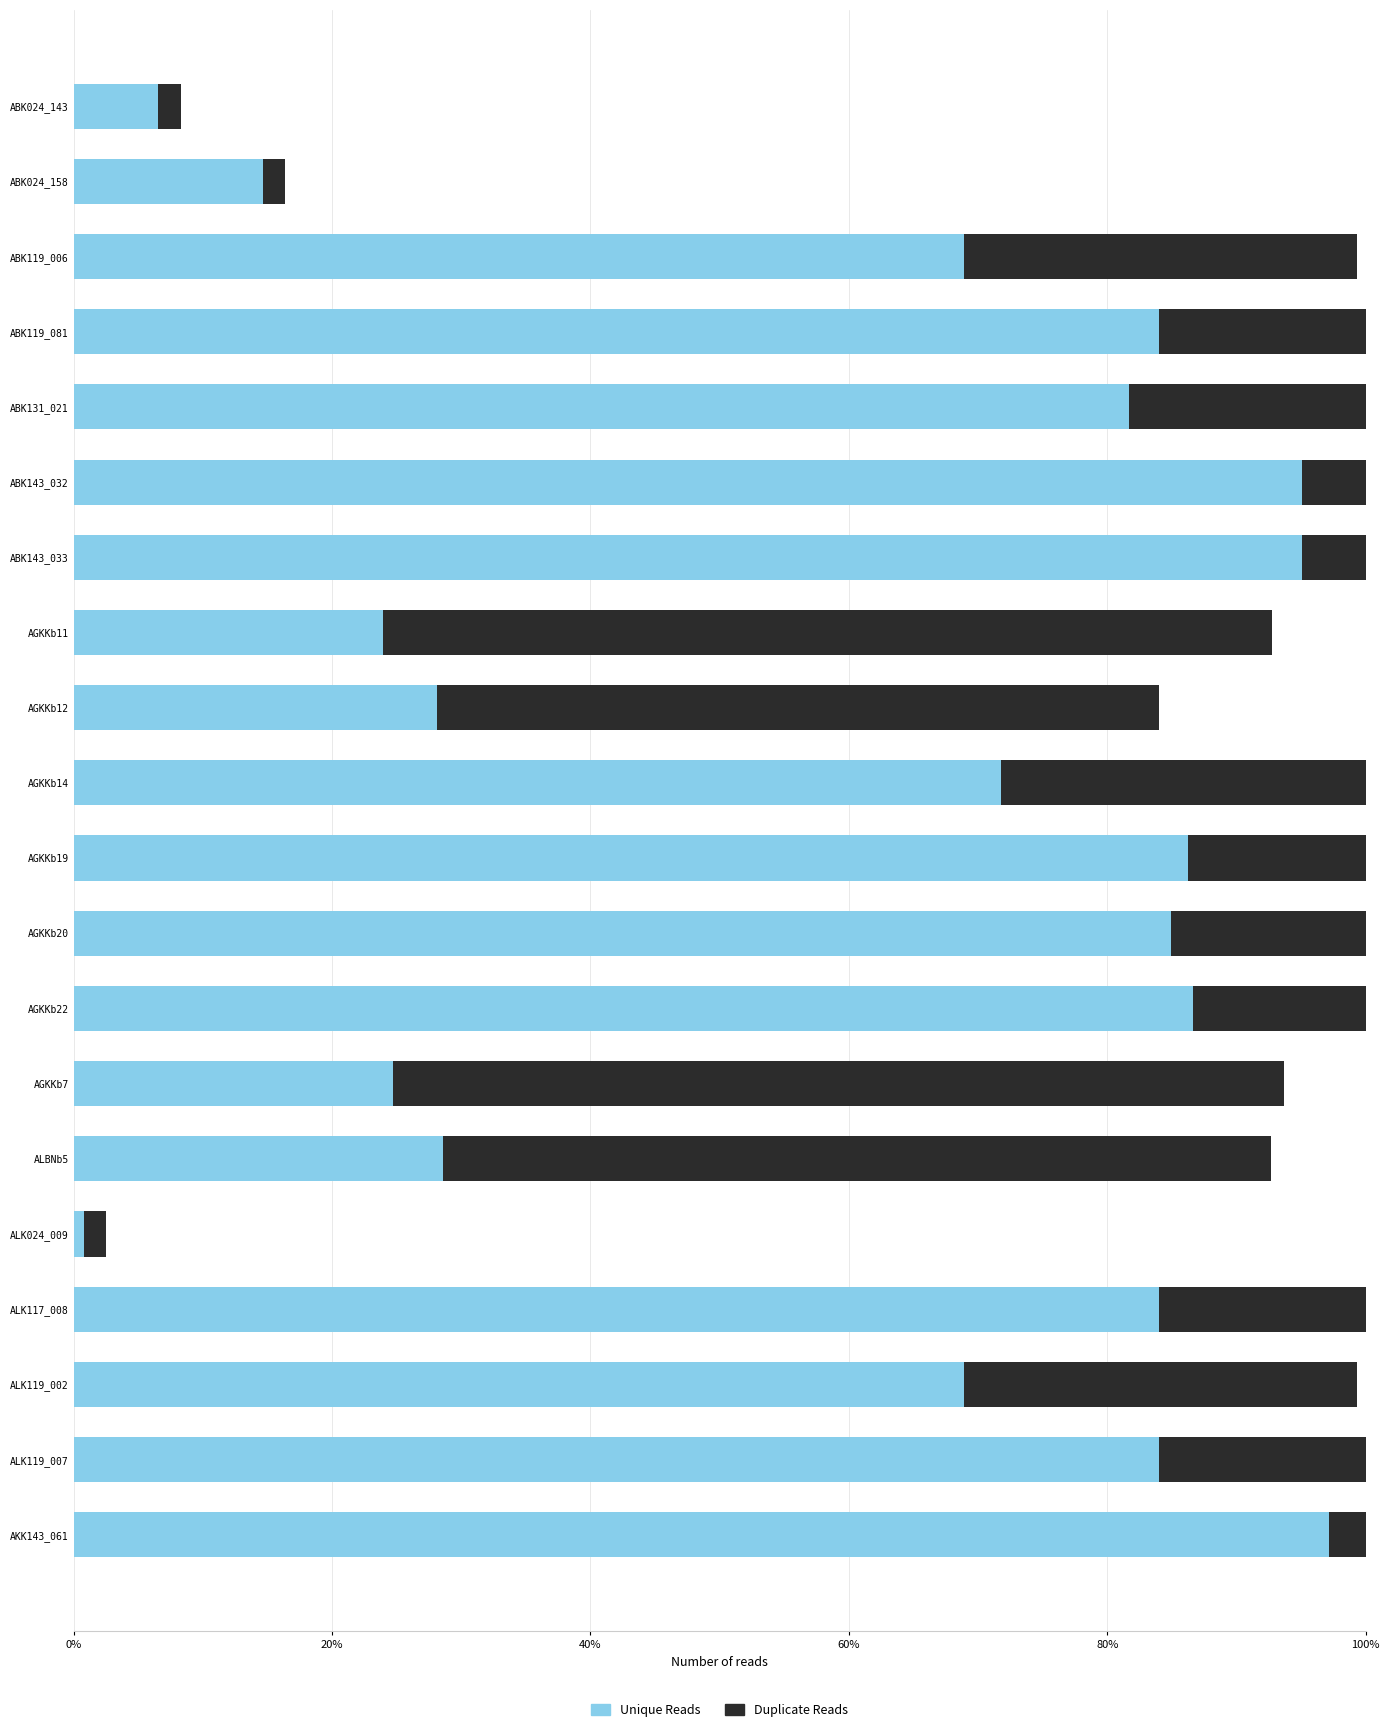

What is the difference between the Unique Reads values at ABK143_033 and ALK117_008?

11.1